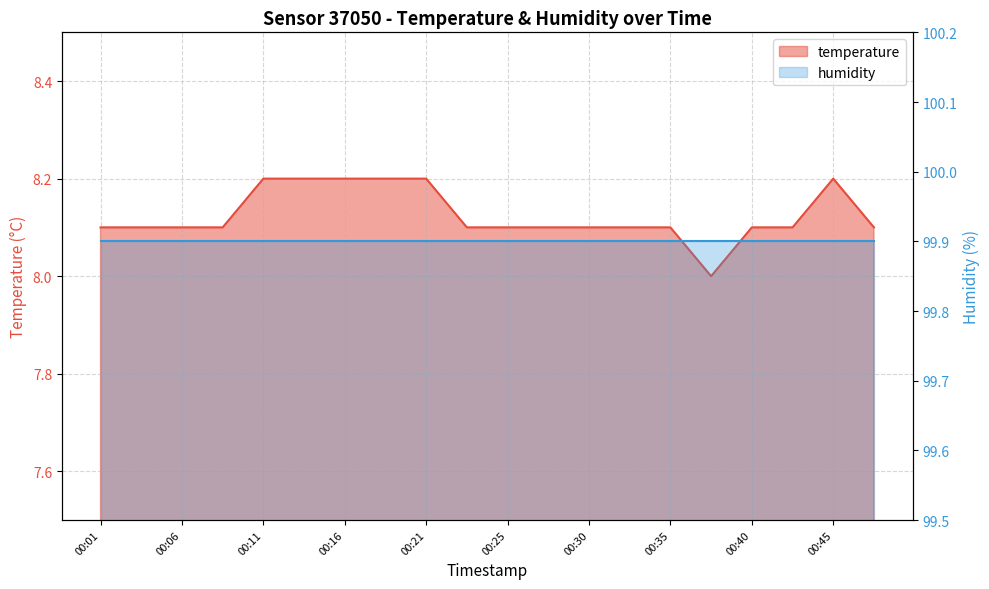

What is the difference between the values at 00:40 and 00:21?

0.1